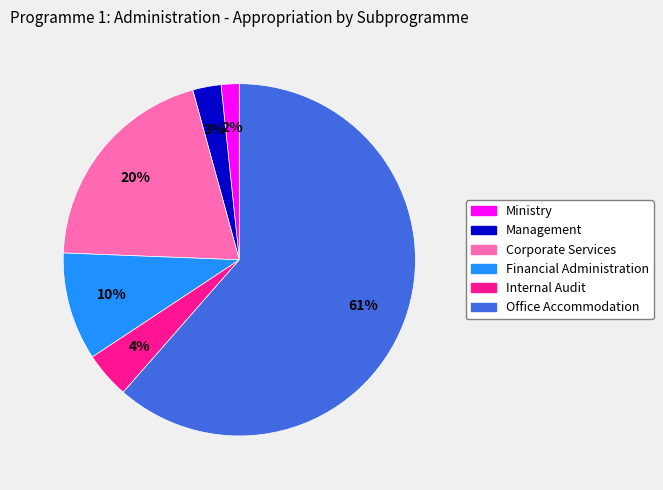

Which slice is the largest?

Office Accommodation